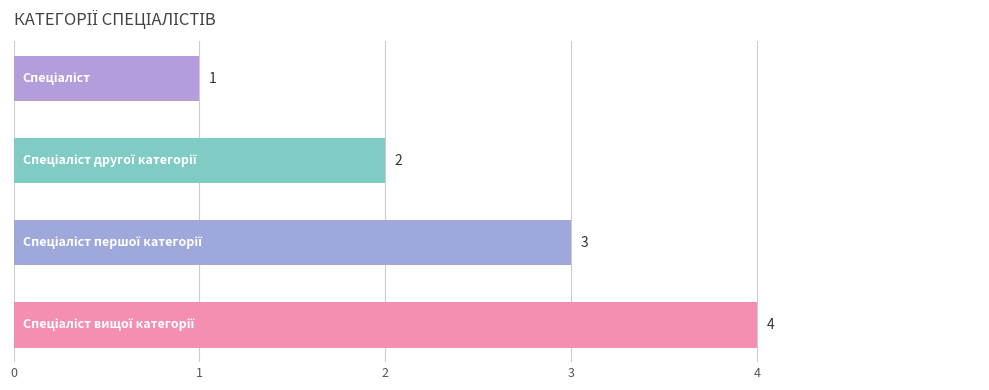

Count the number of data series in this chart.

1